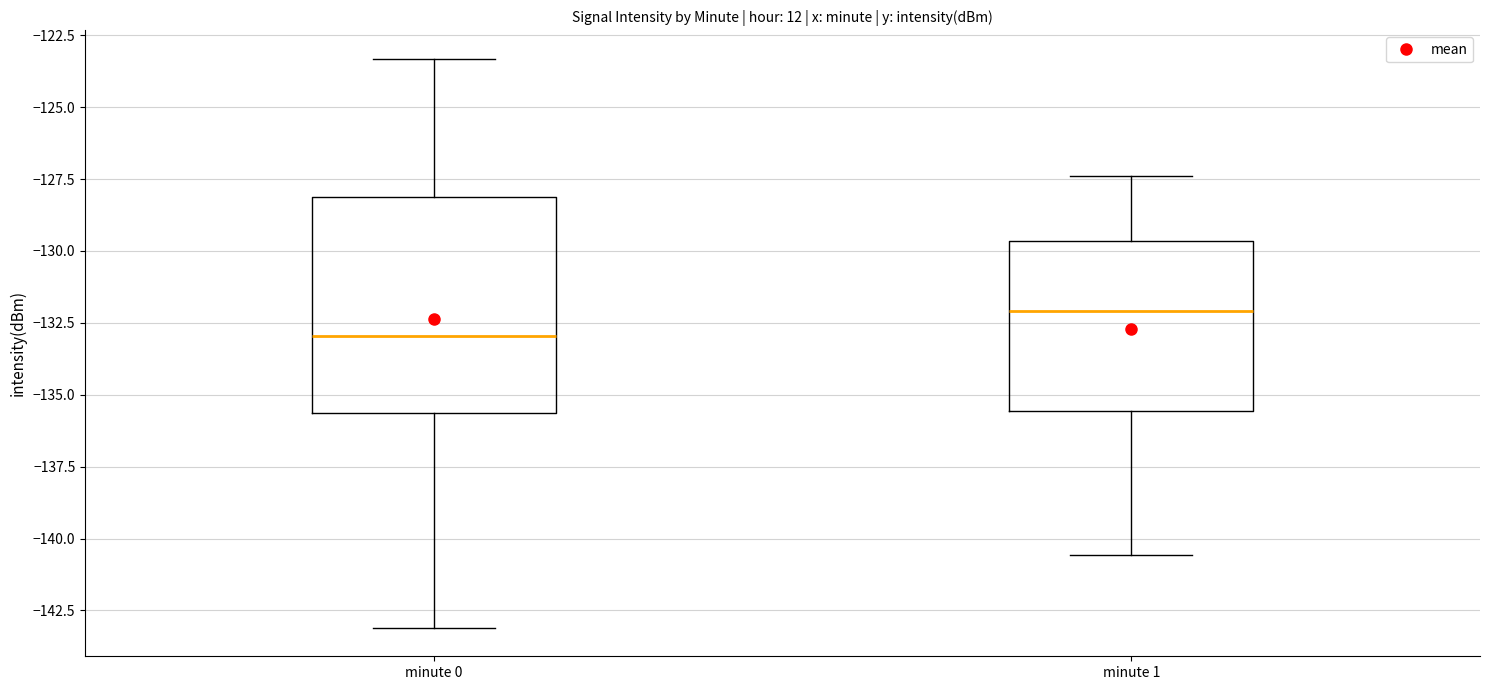

Comparing the boxes themselves (not the whiskers), which one is the tallest?

minute 0